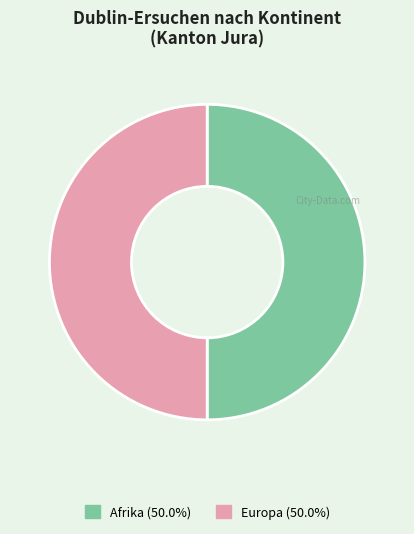

Approximately how many times larger is the value at Afrika (50.0%) compared to Europa (50.0%)?

1.0